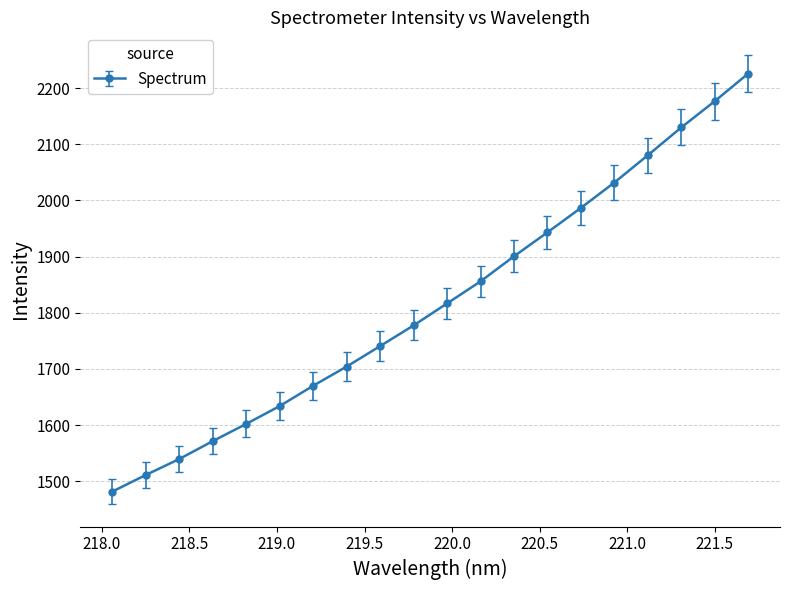

Reading left to right, transcribe all the data shown in this chart.

1481.4	1510.9	1539.4	1571.2	1601.9	1633.7	1669.9	1704.0	1740.5	1777.3	1816.5	1855.7	1900.4	1943.0	1986.6	2031.7	2080.4	2129.8	2176.6	2225.8